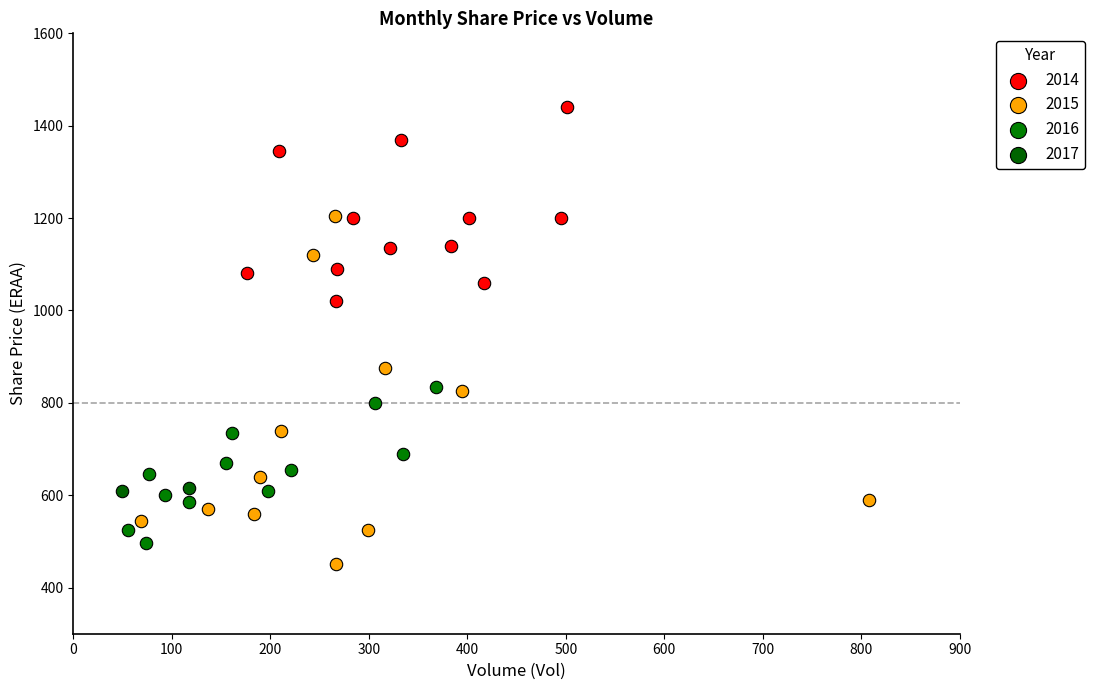

Which series contains the lowest Y value?

2015